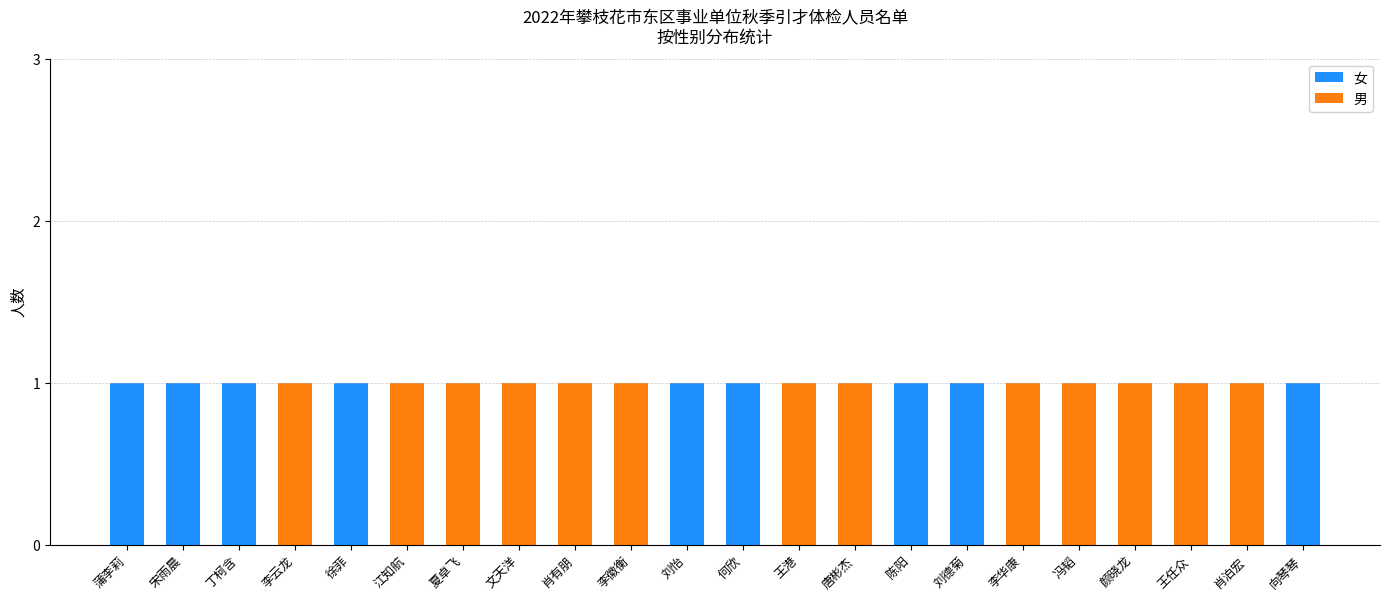

The 女 series shows 1 at 刘德菊. True or false?

True